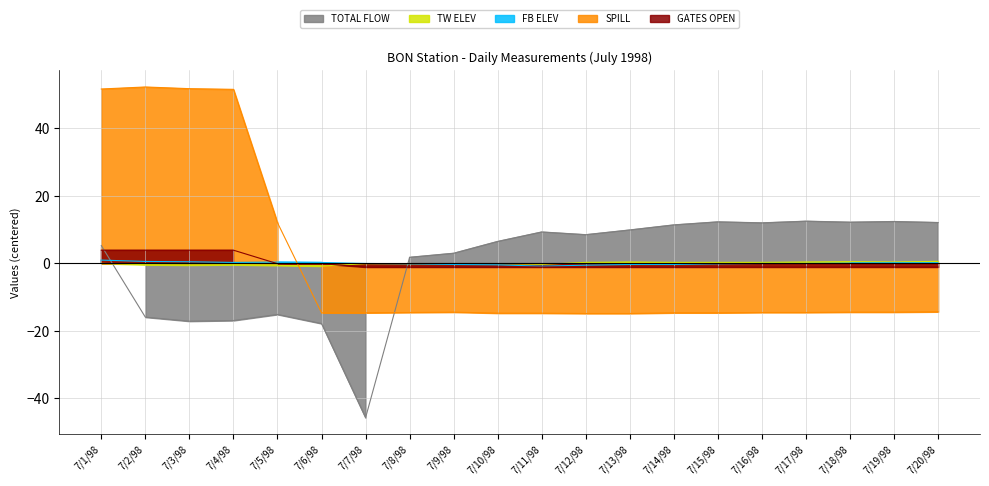

True or false: TW ELEV has a value of 0.6 at 7/19/98.

False